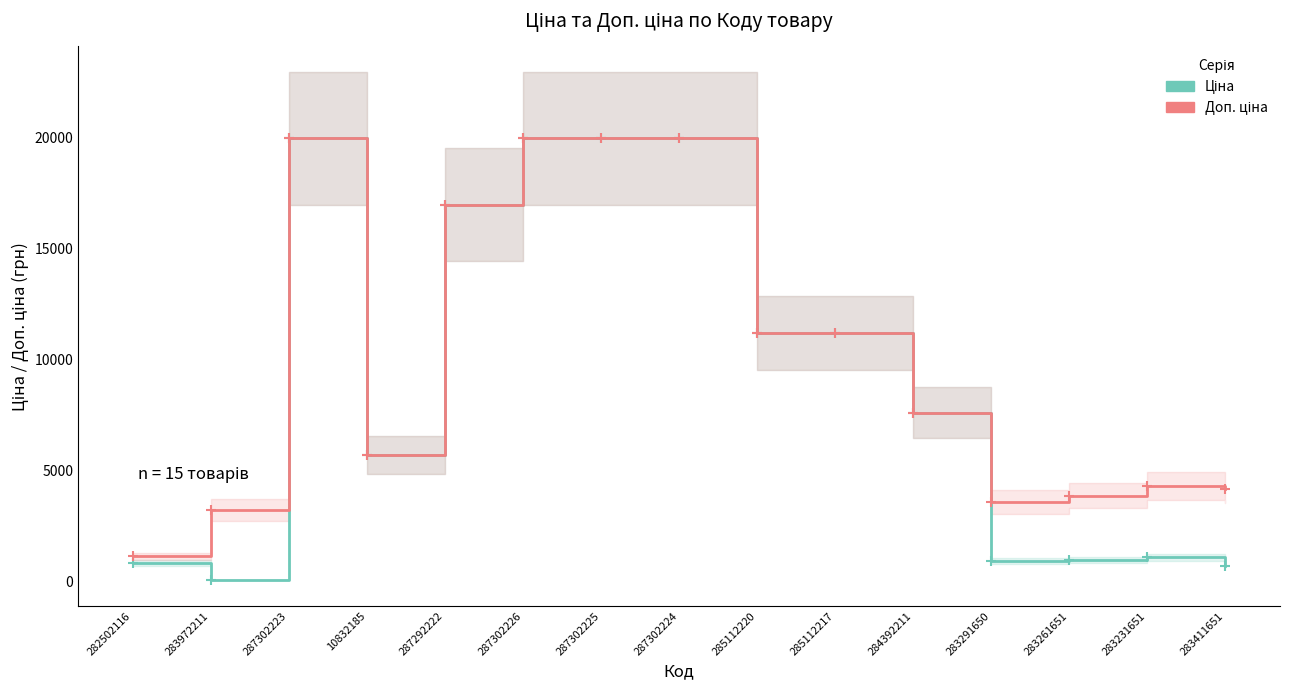

What is the total value across all series at 287302226?

39928.3